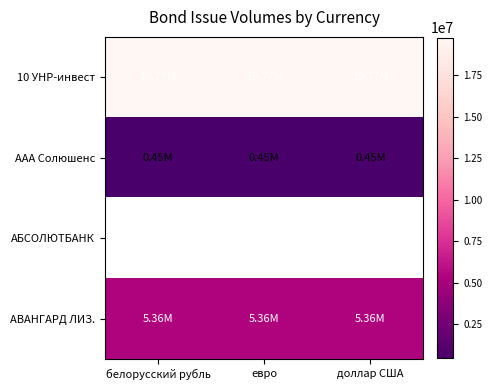

True or false: АВАНГАРД ЛИЗ. has a value of 5360000.0 at белорусский рубль.

True